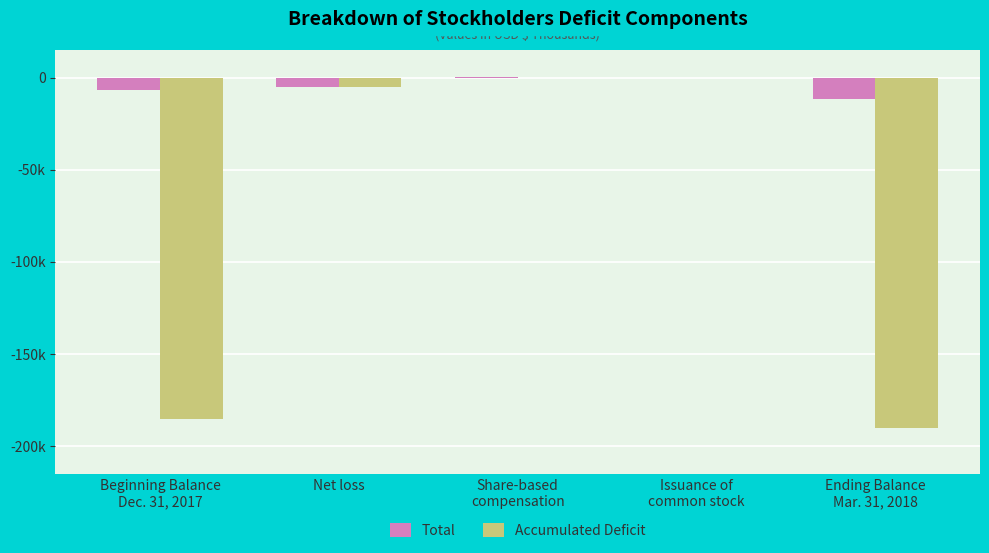

What is the label of the 2nd bar from the left?

Net loss